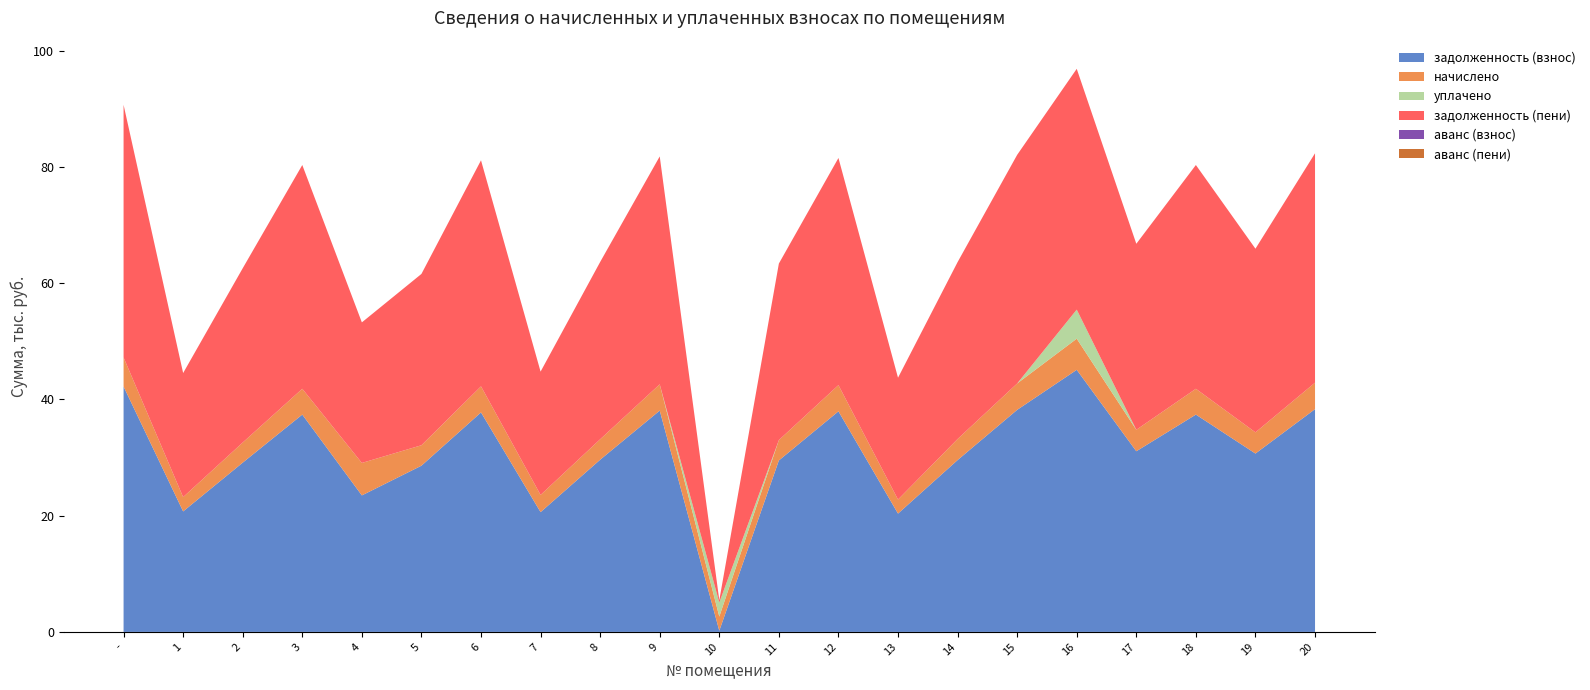

Reading left to right, extract all data points from this chart.

задолженность (взнос): -=42203.3	1=20725.9	2=29116.5	3=37381.9	4=23481.1	5=28590.4	6=37757.5	7=20600.8	8=29617.4	9=38070.5	10=202.7	11=29492.1	12=37945.2	13=20350.3	14=29554.8	15=38195.8	16=45083.5	17=31076.3	18=37381.9	19=30681.8	20=38321.0
начислено: -=5014.6	1=2462.6	2=3459.6	3=4441.7	4=5584.9	5=3519.1	6=4486.3	7=2961.2	8=3519.1	9=4523.5	10=2432.9	11=3504.2	12=4508.6	13=2418.0	14=3625.8	15=4538.4	16=5356.8	17=3691.9	18=4441.7	19=3645.6	20=4553.3
уплачено: -=0.0	1=0.0	2=0.0	3=0.0	4=0.0	5=0.0	6=0.0	7=0.0	8=0.0	9=0.0	10=2414.6	11=0.0	12=0.0	13=0.0	14=0.0	15=0.0	16=5000.0	17=0.0	18=0.0	19=0.0	20=0.0
задолженность (пени): -=43456.9	1=21341.5	2=29981.4	3=38492.3	4=24178.6	5=29470.2	6=38879.0	7=21212.8	8=30497.2	9=39201.4	10=405.0	11=30368.2	12=39072.4	13=20954.8	14=30432.7	15=39330.4	16=41422.7	17=31998.9	18=38492.3	19=31593.2	20=39459.4
аванс (взнос): -=0.0	1=0.0	2=0.0	3=0.0	4=0.0	5=0.0	6=0.0	7=0.0	8=0.0	9=0.0	10=0.0	11=0.0	12=0.0	13=0.0	14=0.0	15=0.0	16=0.0	17=0.0	18=0.0	19=0.0	20=0.0
аванс (пени): -=0.0	1=0.0	2=0.0	3=0.0	4=0.0	5=0.0	6=0.0	7=0.0	8=0.0	9=0.0	10=0.0	11=0.0	12=0.0	13=0.0	14=0.0	15=0.0	16=0.0	17=0.0	18=0.0	19=0.0	20=0.0